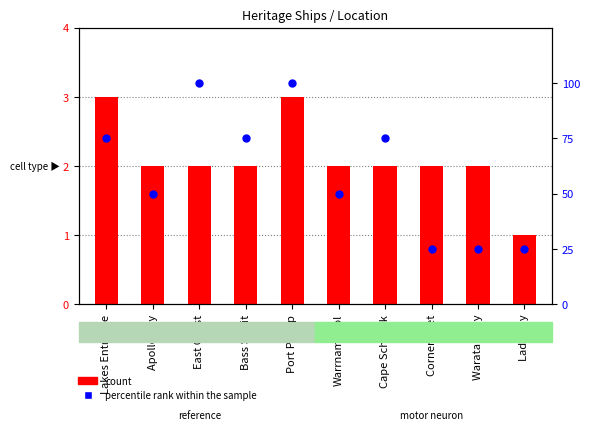

Which series has the largest total across all categories?

percentile rank within the sample